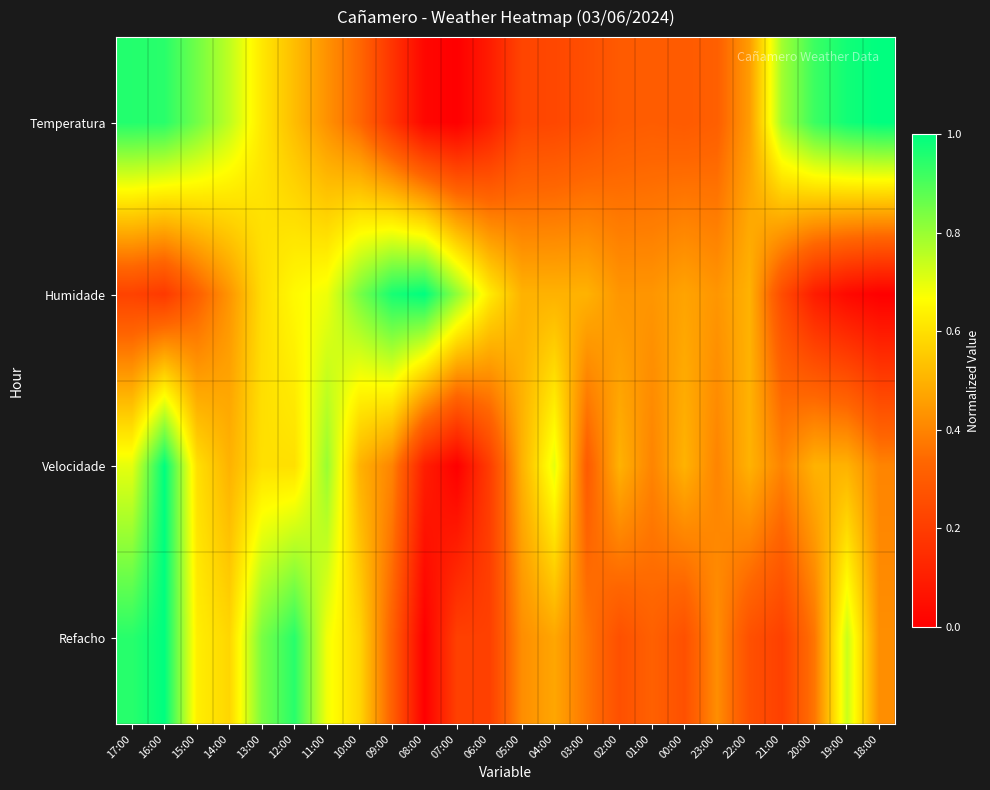

What is the total value across all series at 06:00?

1.1